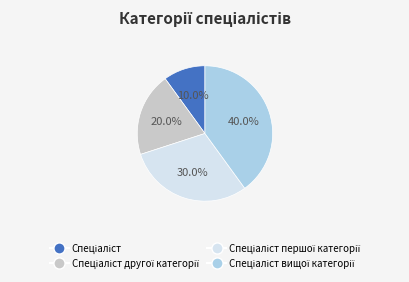

How many segments does this pie chart have?

4